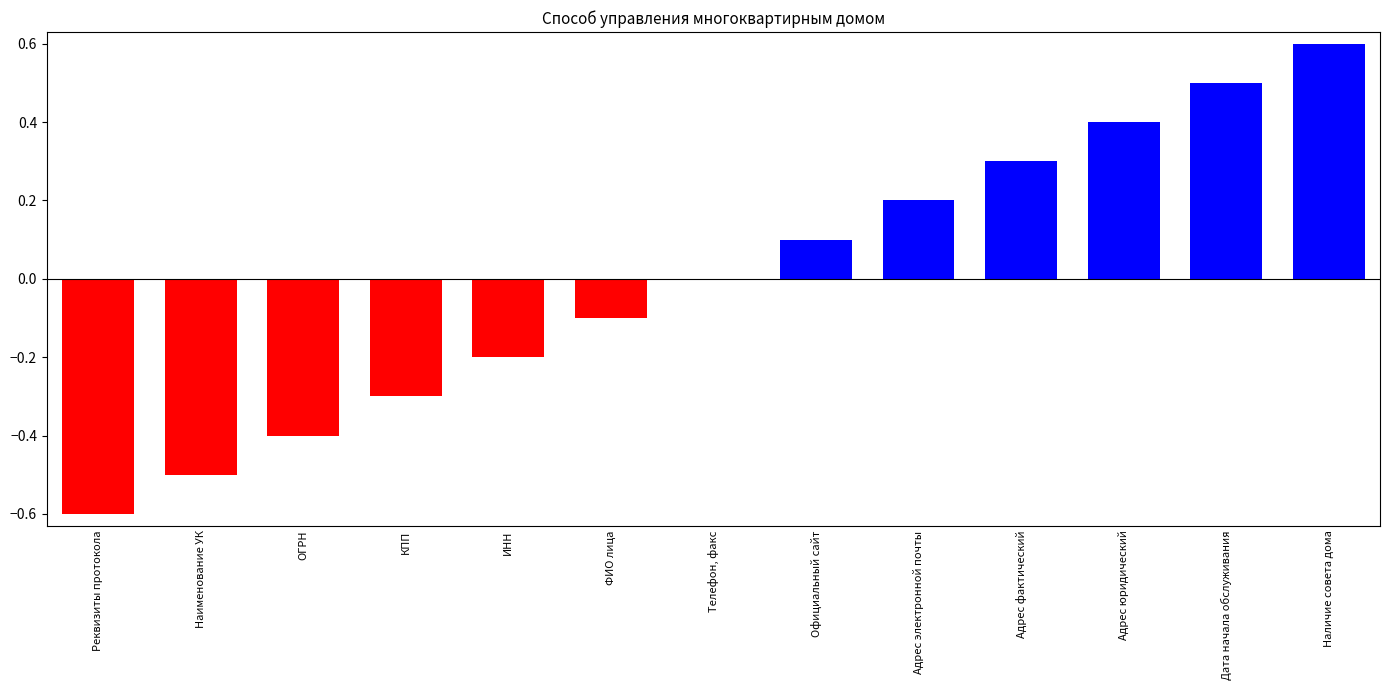

What value does the data have at Наличие совета дома?

0.6